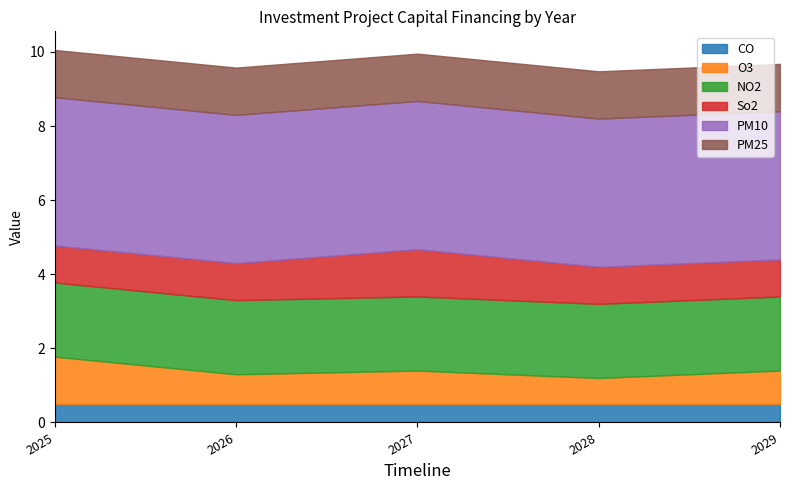

What is the minimum value for CO?

0.5